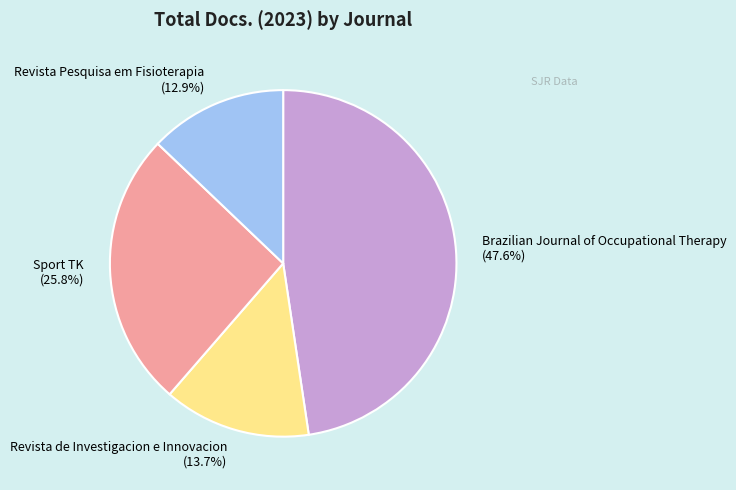

Count the number of slices in the pie.

4